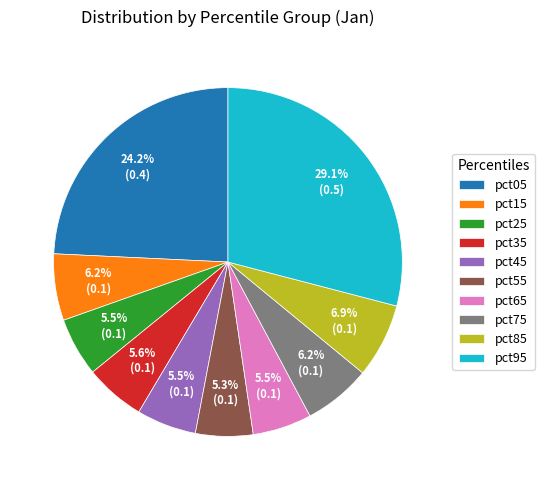

To the nearest percent, what portion does pct55 represent?

5%